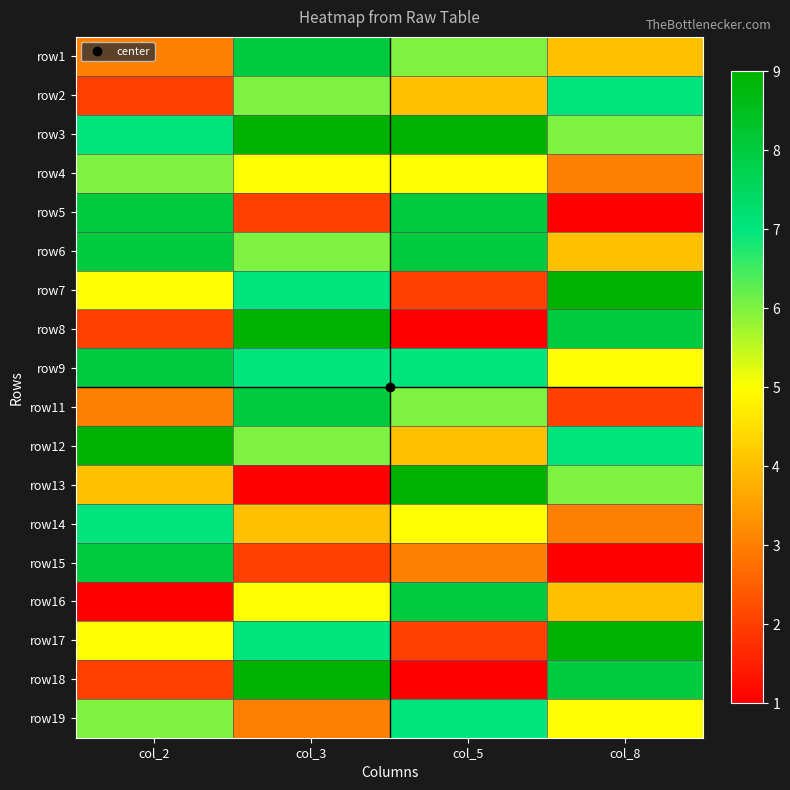

At how many categories does at least one series exceed 6?

4